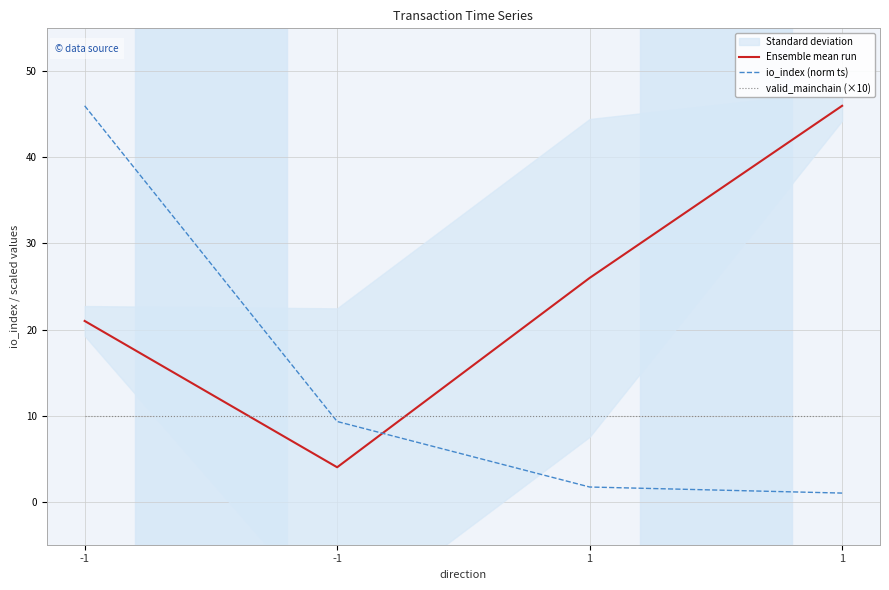

What is the difference between the maximum and minimum values in the Ensemble mean run series?

42.0